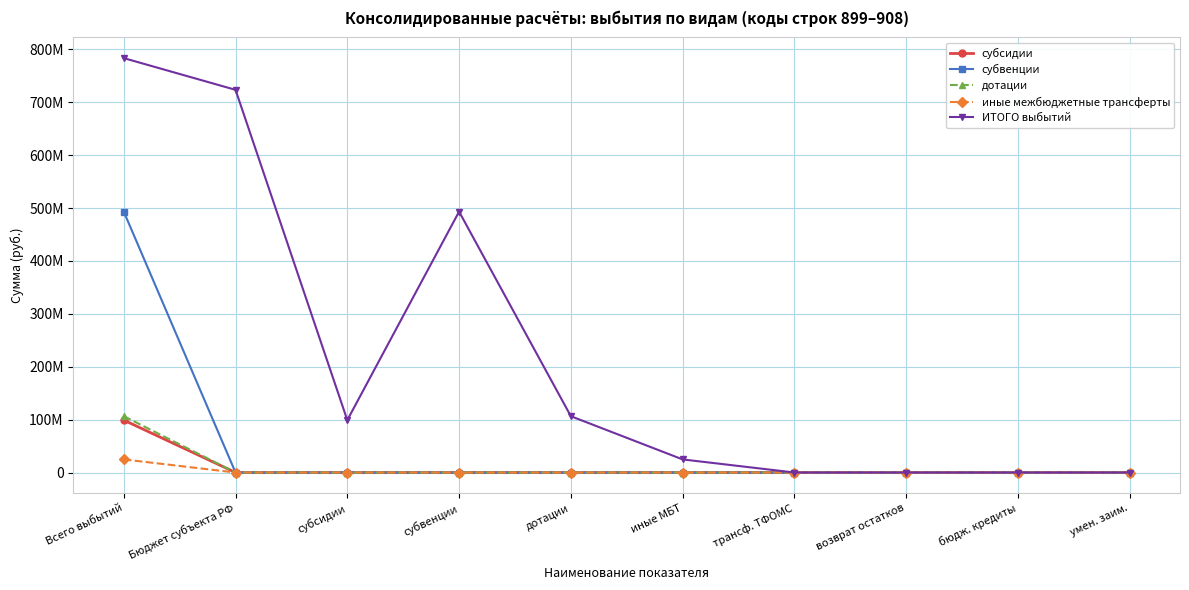

Reading left to right, extract all data points from this chart.

субсидии: Всего выбытий=99035906.2	Бюджет субъекта РФ=0.0	субсидии=0.0	субвенции=0.0	дотации=0.0	иные МБТ=0.0	трансф. ТФОМС=0.0	возврат остатков=0.0	бюдж. кредиты=0.0	умен. заим.=0.0
субвенции: Всего выбытий=493240308.0	Бюджет субъекта РФ=0.0	субсидии=0.0	субвенции=0.0	дотации=0.0	иные МБТ=0.0	трансф. ТФОМС=0.0	возврат остатков=0.0	бюдж. кредиты=0.0	умен. заим.=0.0
дотации: Всего выбытий=106467518.0	Бюджет субъекта РФ=0.0	субсидии=0.0	субвенции=0.0	дотации=0.0	иные МБТ=0.0	трансф. ТФОМС=0.0	возврат остатков=0.0	бюдж. кредиты=0.0	умен. заим.=0.0
иные межбюджетные трансферты: Всего выбытий=24755481.6	Бюджет субъекта РФ=0.0	субсидии=0.0	субвенции=0.0	дотации=0.0	иные МБТ=0.0	трансф. ТФОМС=0.0	возврат остатков=0.0	бюдж. кредиты=0.0	умен. заим.=0.0
ИТОГО выбытий: Всего выбытий=783464439.0	Бюджет субъекта РФ=723499213.9	субсидии=99035906.2	субвенции=493240308.0	дотации=106467518.0	иные МБТ=24755481.6	трансф. ТФОМС=0.0	возврат остатков=0.0	бюдж. кредиты=0.0	умен. заим.=0.0